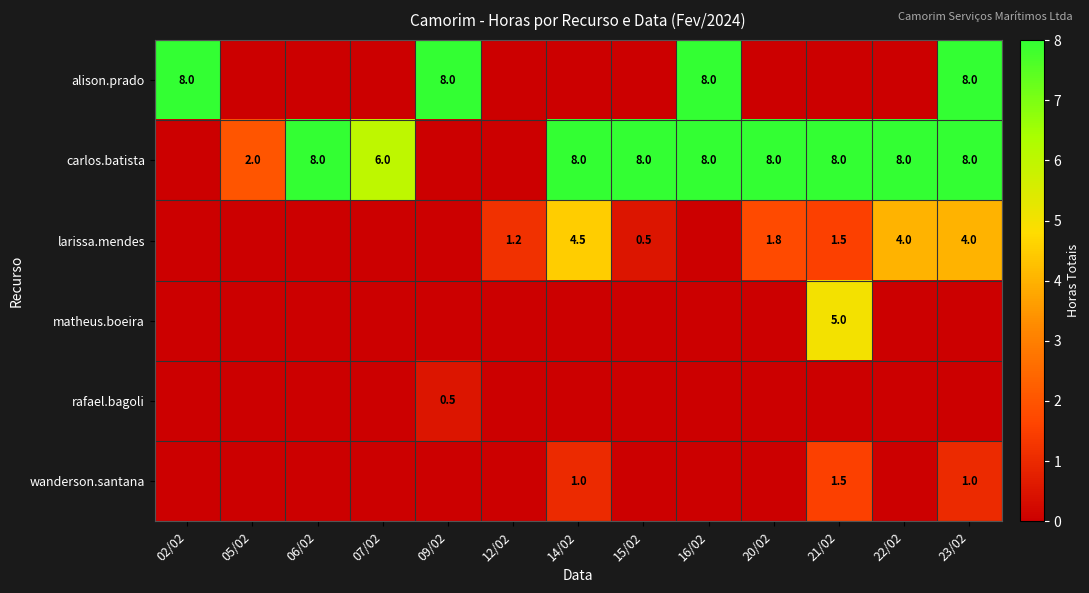

Between 20/02 and 07/02, which is larger?

20/02